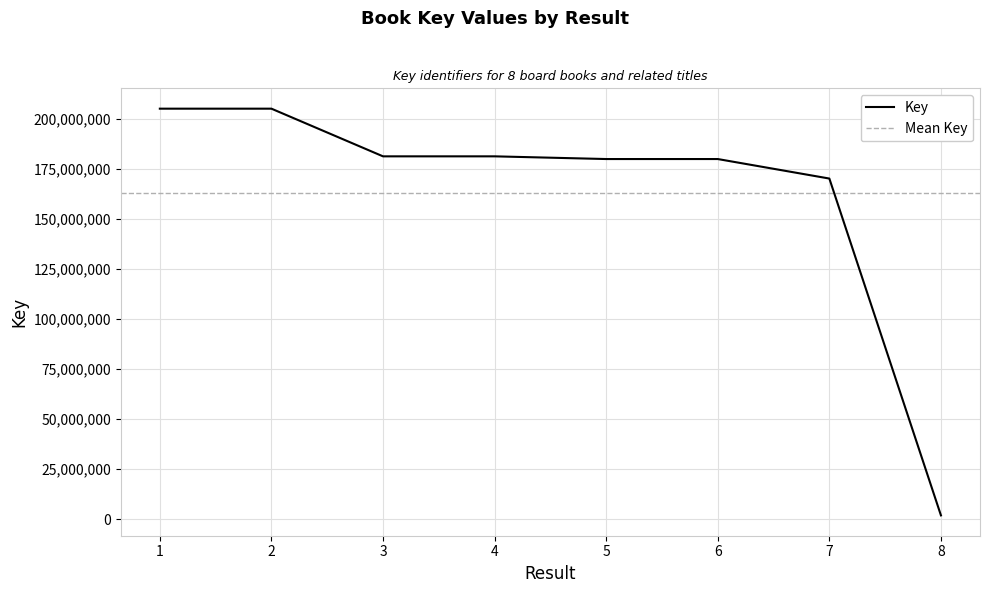

What is the average value?

162953060